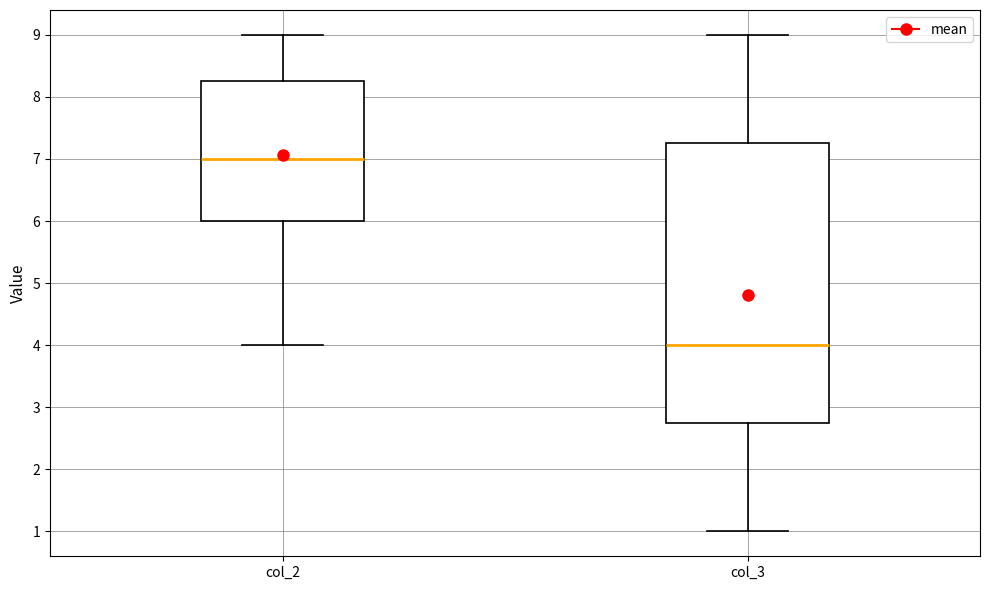

Where is the lower edge of the box for col_3 on the y-axis? The values are not printed on the chart, so give them approximately, as read against the axis.

2.8